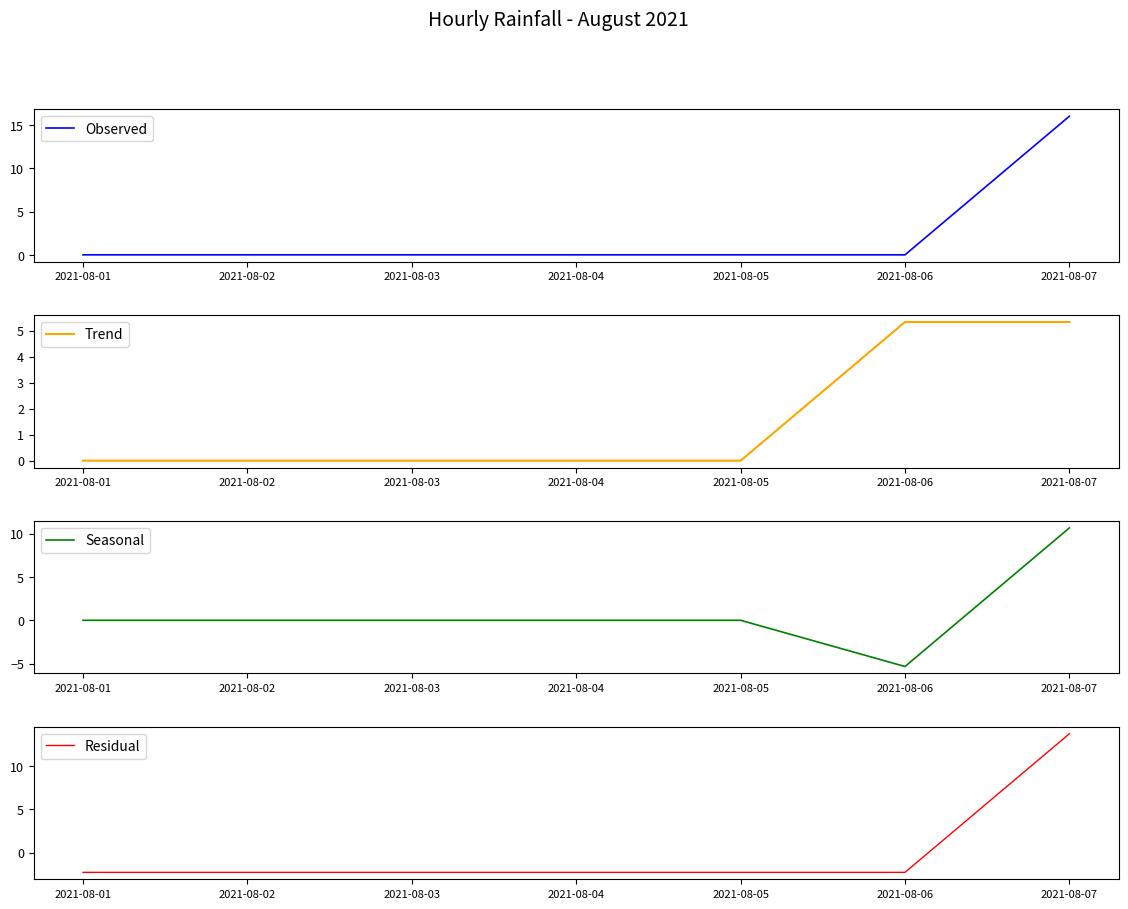

Rank the series at 2021-08-05 from lowest to highest value.

Residual, Observed, Trend, Seasonal